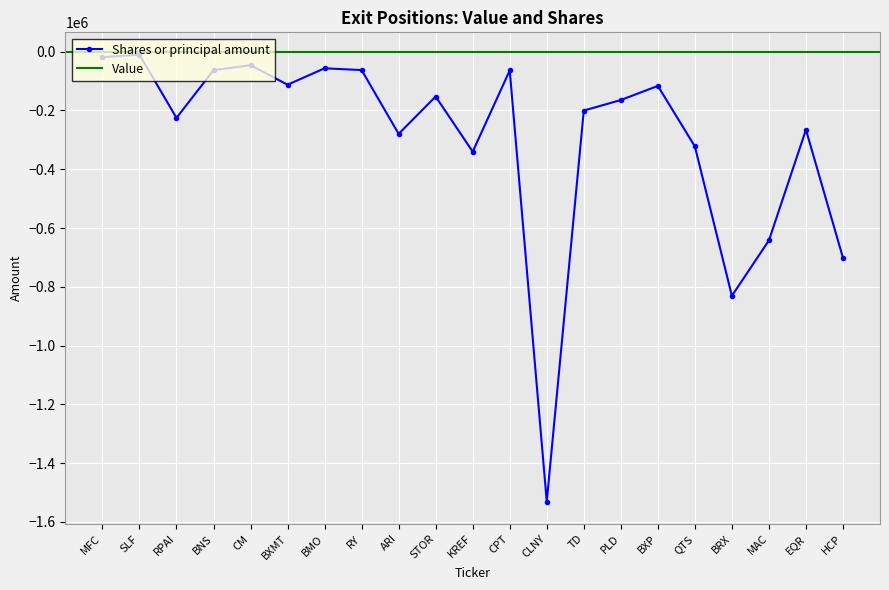

How many interior local peaks (higher than both neighbors) does the data have?

7